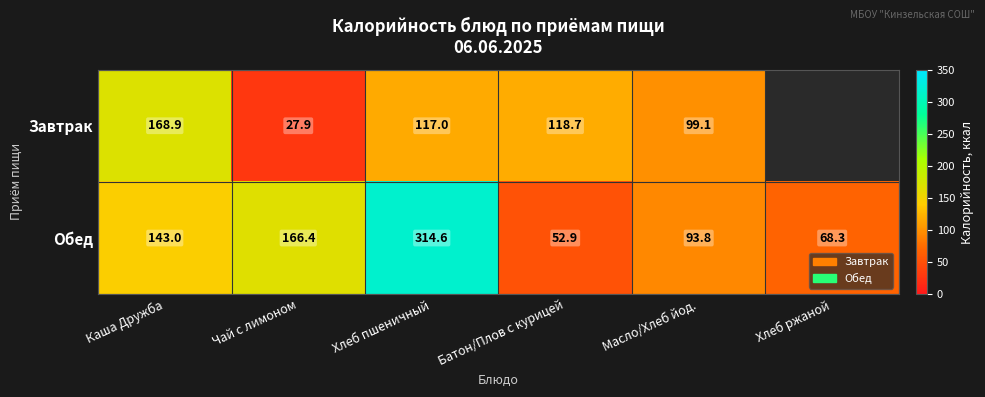

Rank the series at Масло/Хлеб йод. from highest to lowest value.

Завтрак, Обед